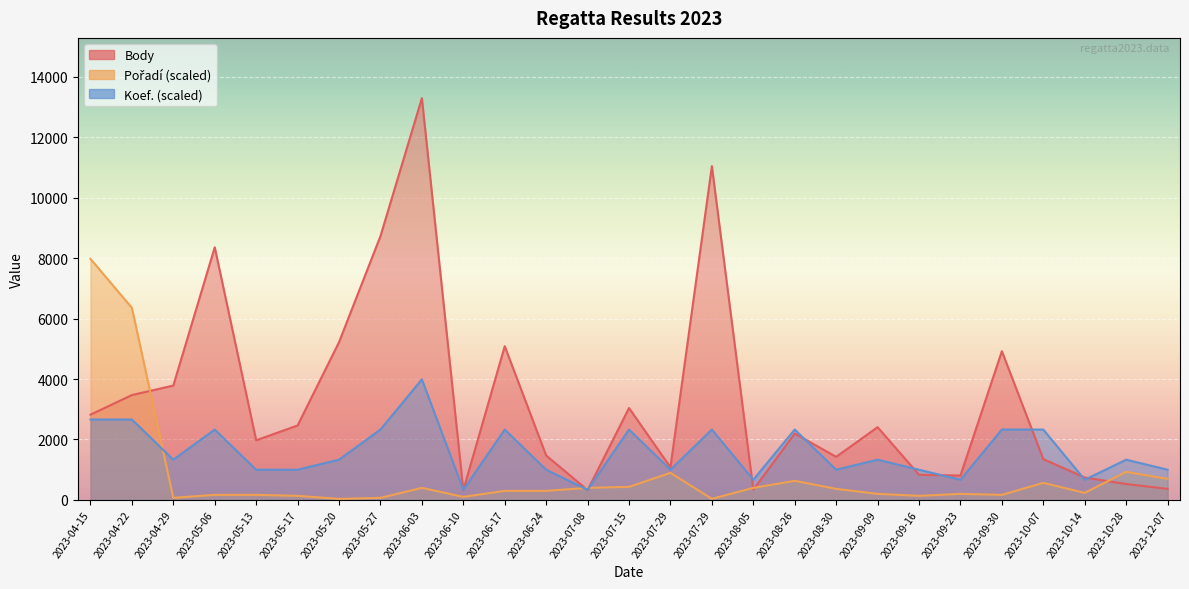

What is the spread (max minus min) of values at 2023-05-13?

1806.5